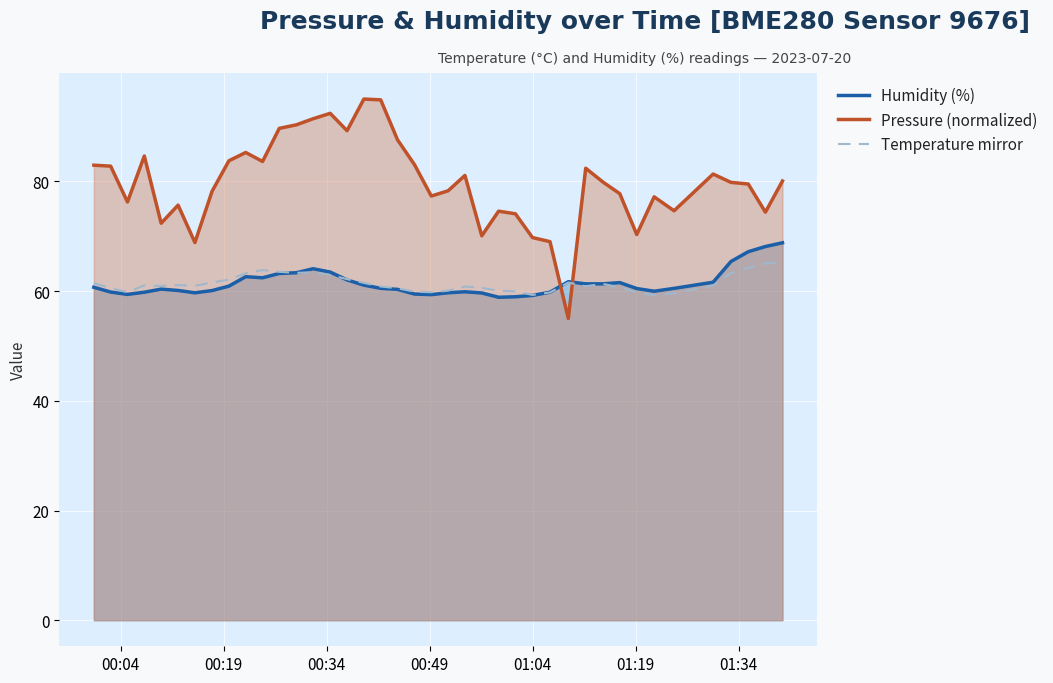

Which series has the largest range (max minus min)?

Pressure (normalized)